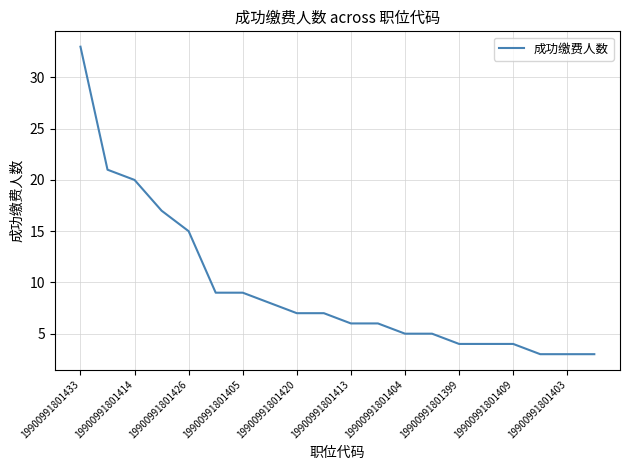

Reading left to right, transcribe all the data shown in this chart.

33	21	20	17	15	9	9	8	7	7	6	6	5	5	4	4	4	3	3	3